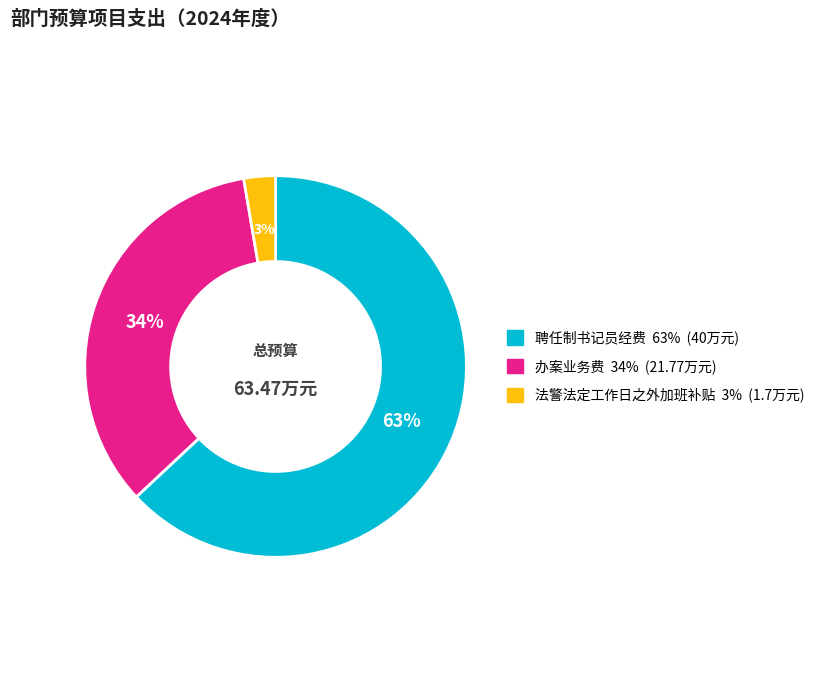

What percentage is the 聘任制书记员经费 slice, to the nearest percent?

63%